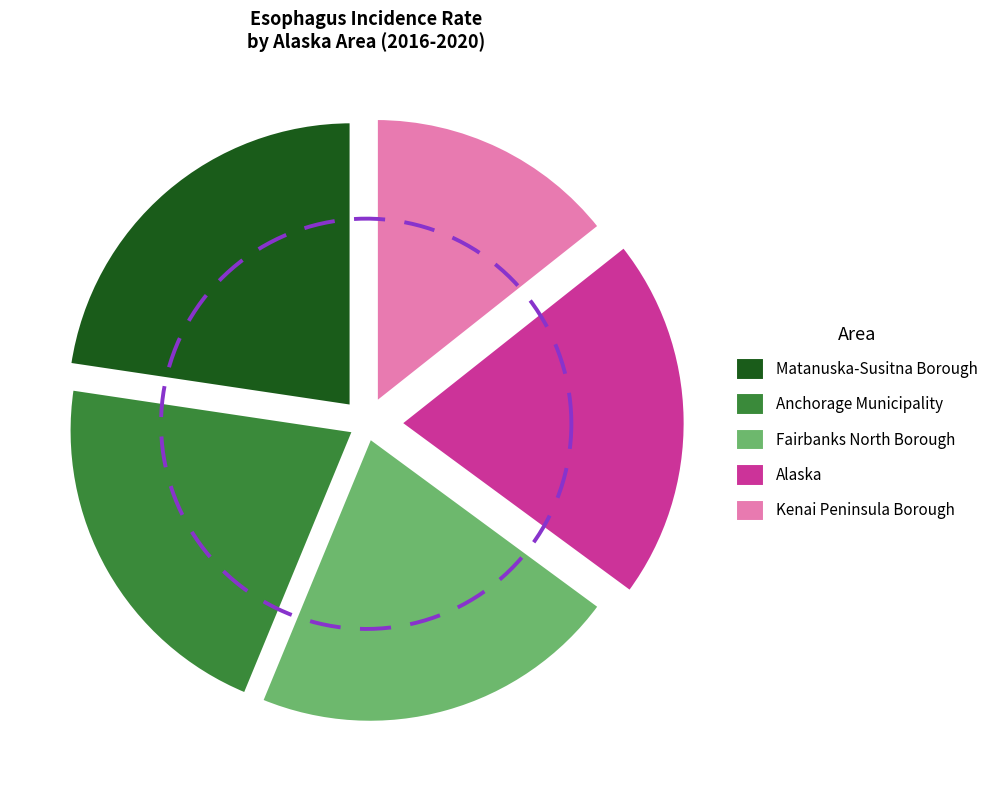

To the nearest percent, what percentage of the pie is Anchorage Municipality?

21%